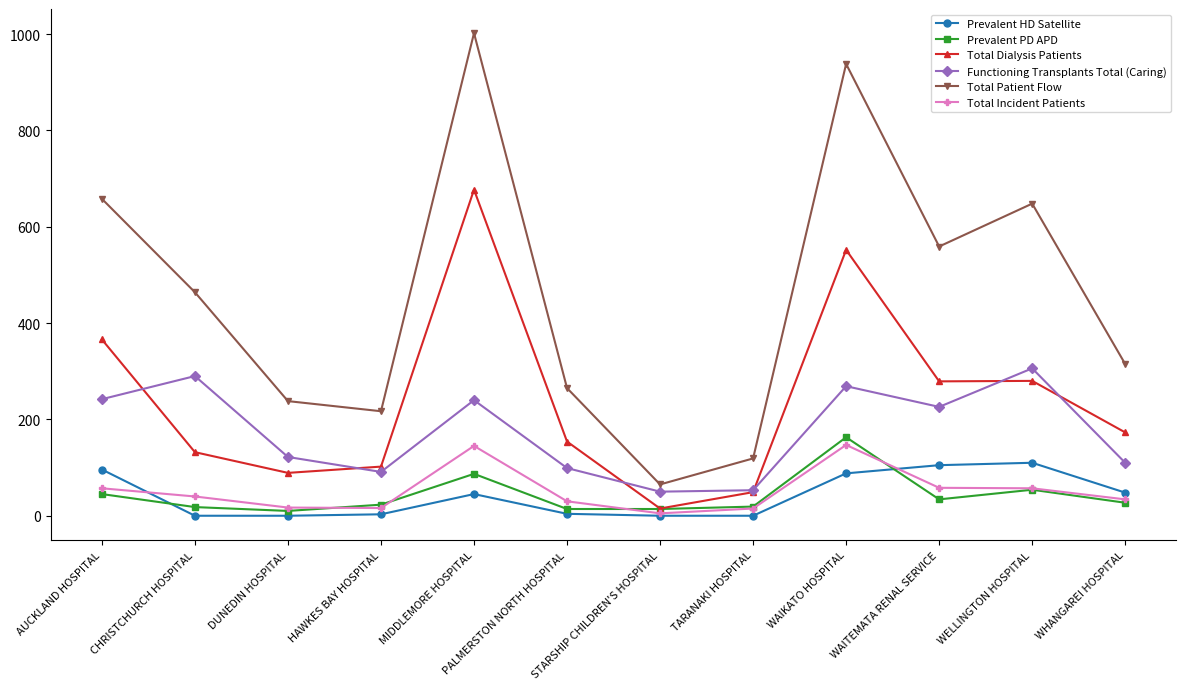

What position from the left is DUNEDIN HOSPITAL?

3